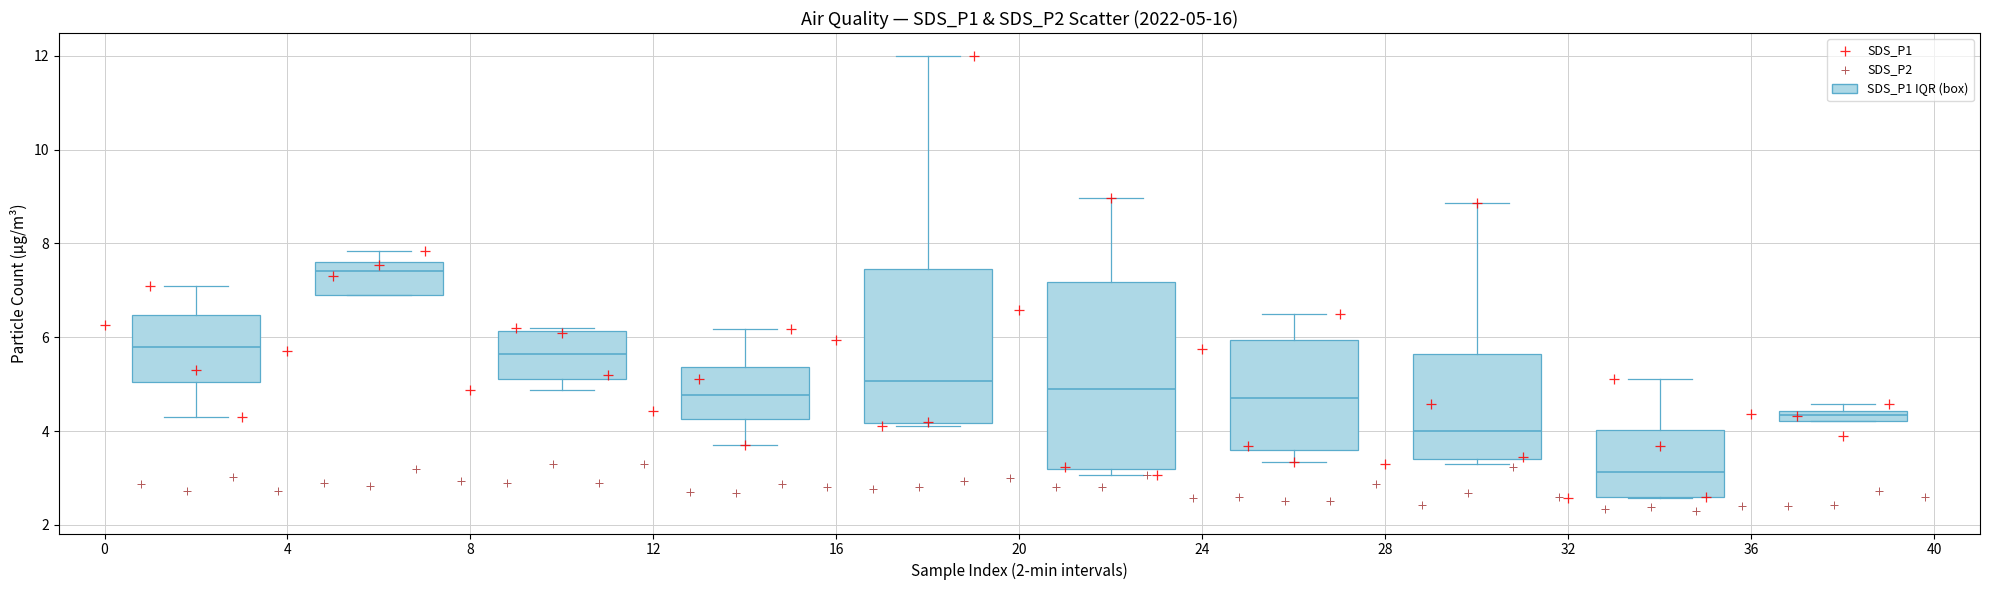

Which series contains the highest Y value?

SDS_P1